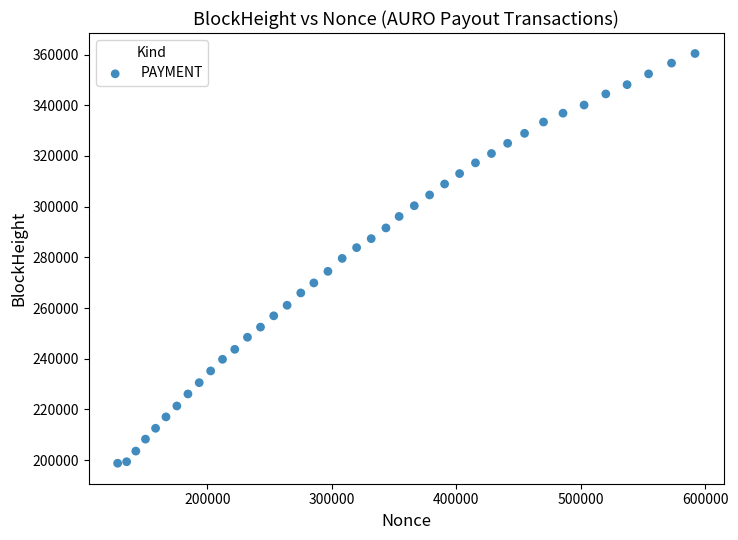

What is the range of Y values (max minus min)?

161648